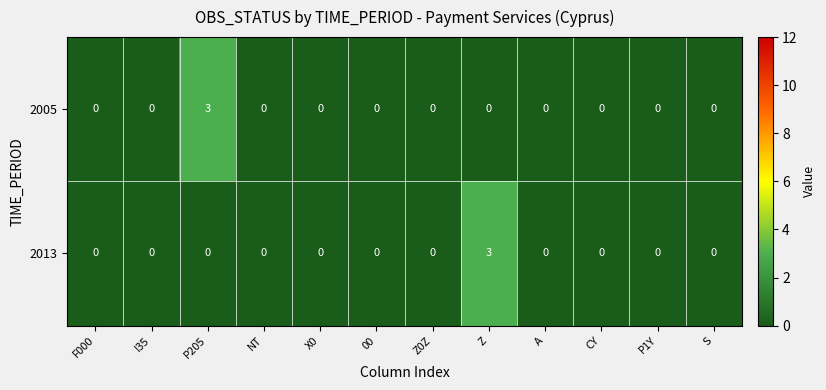

What is the maximum value for 2005?

3